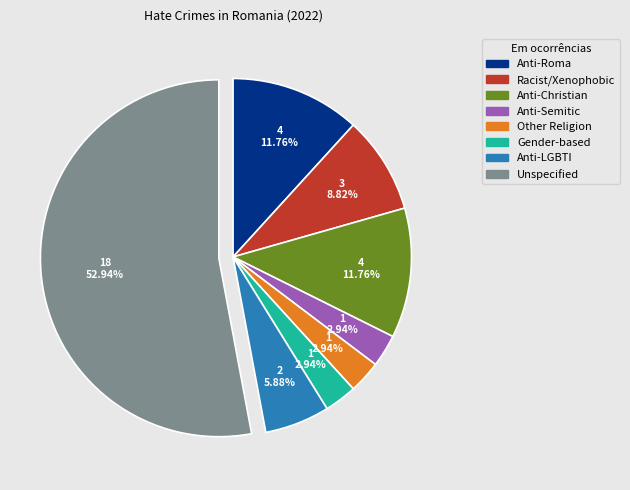

Is there any slice that represents more than half of the pie?

Yes